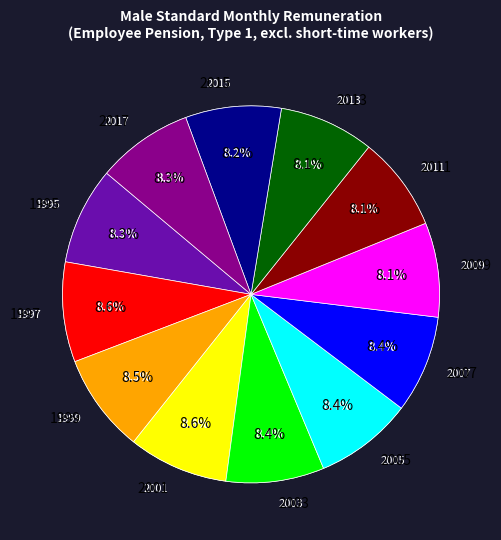

Does 2015 represent more than half of the total?

No